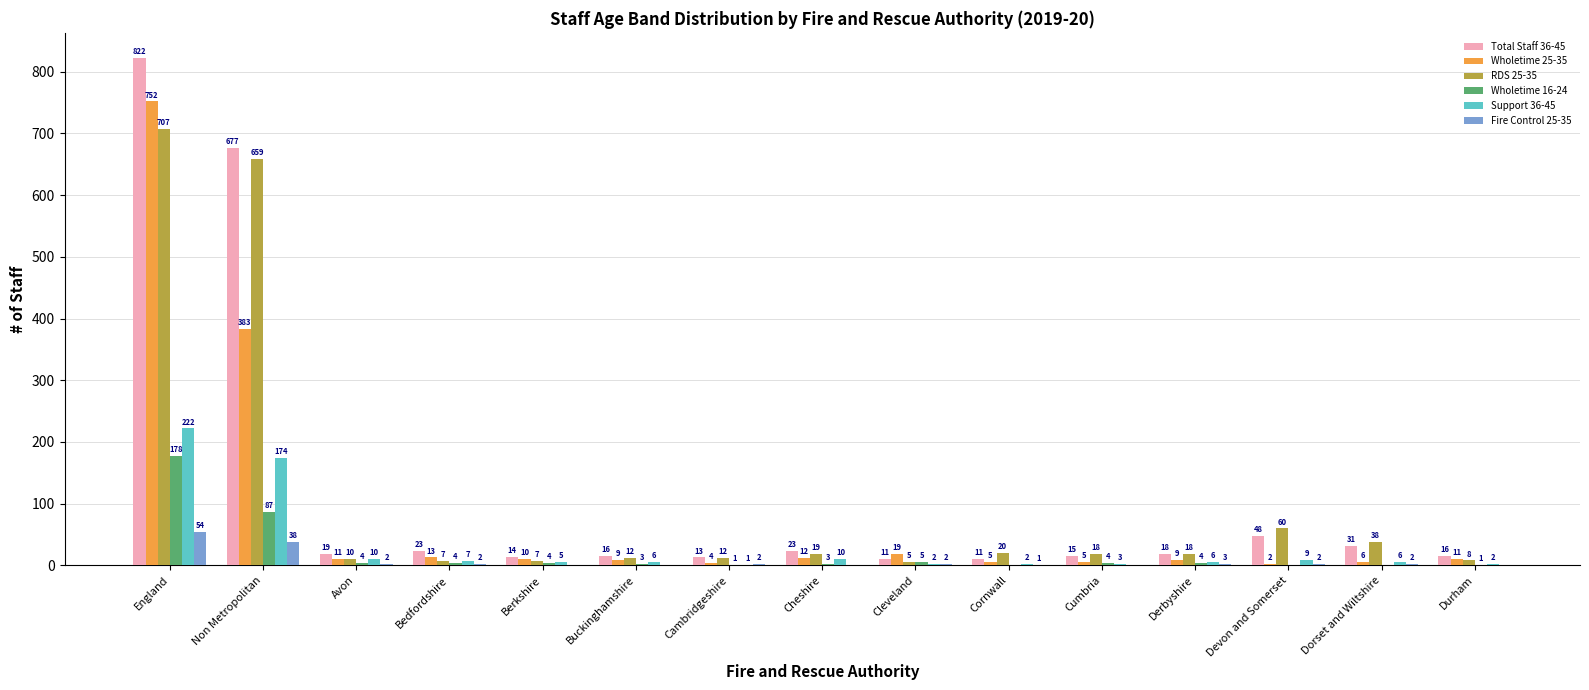

What is the spread (max minus min) of values at Bedfordshire?

21